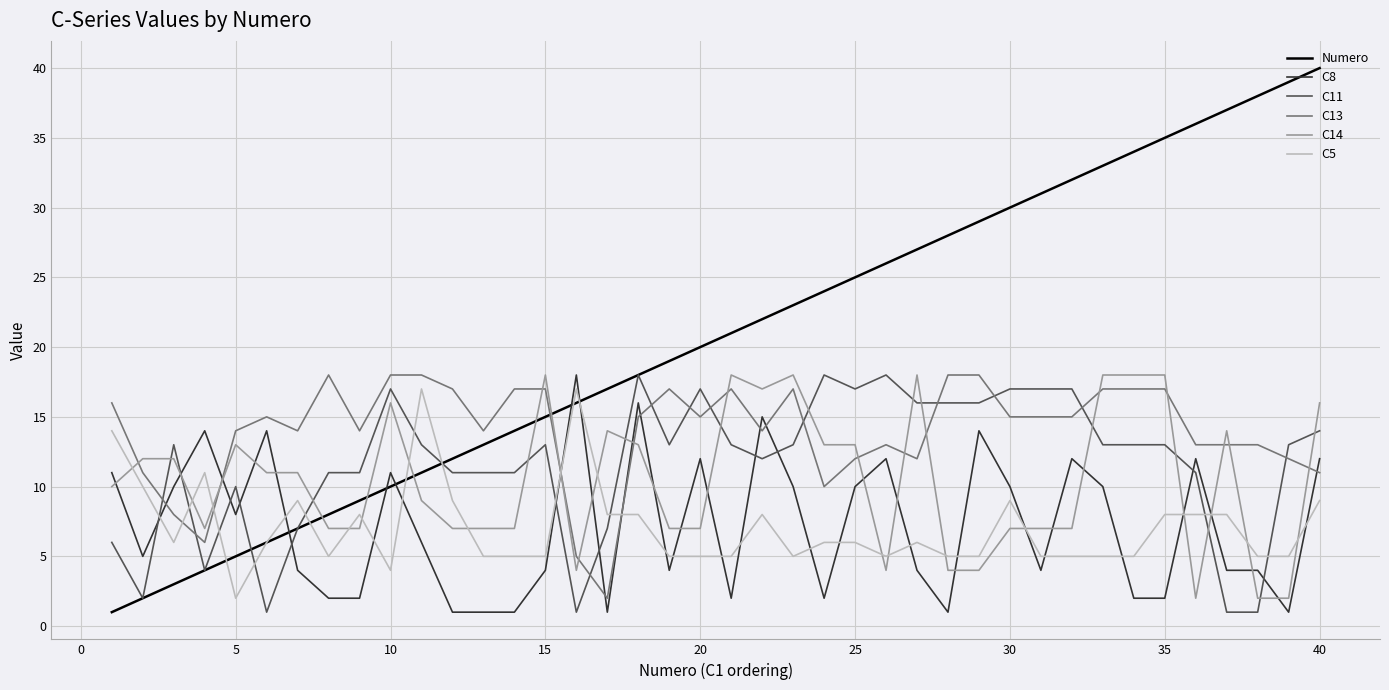

Which series has the largest total across all categories?

Numero